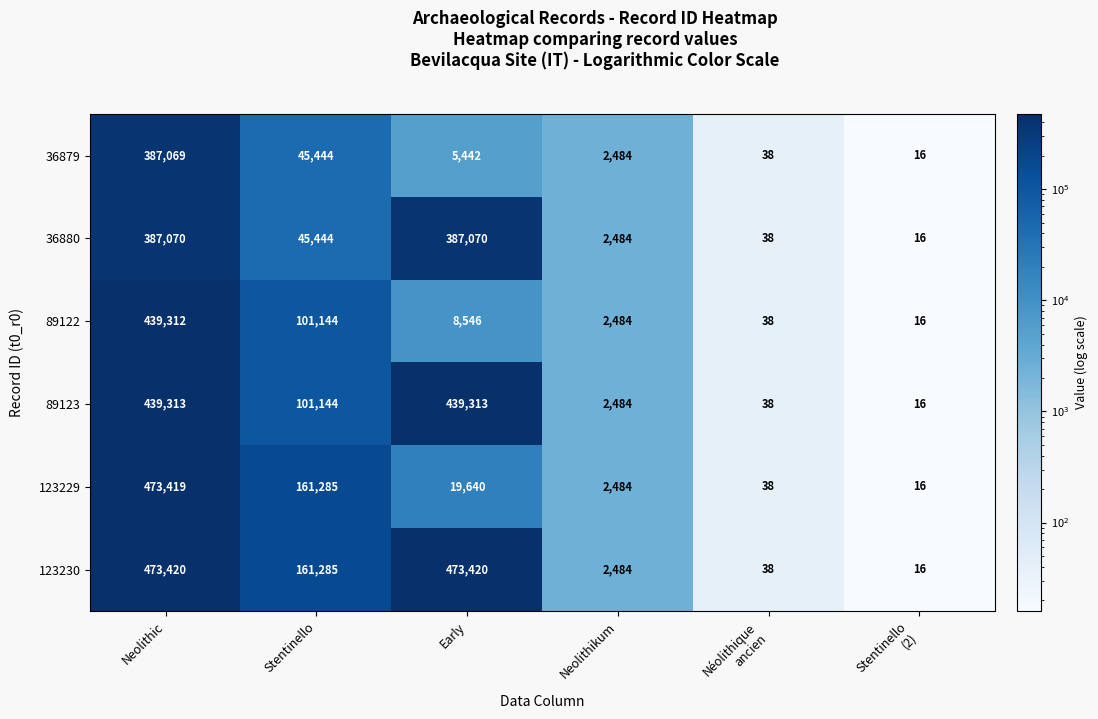

How many values in the 89123 series are below 101144?

3